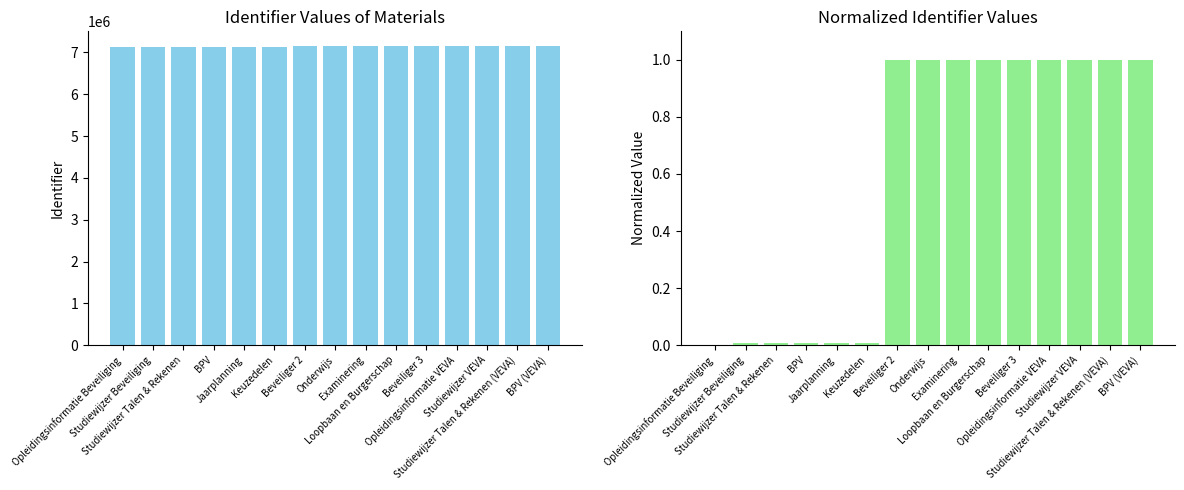

Which series has the largest range (max minus min)?

Identifier